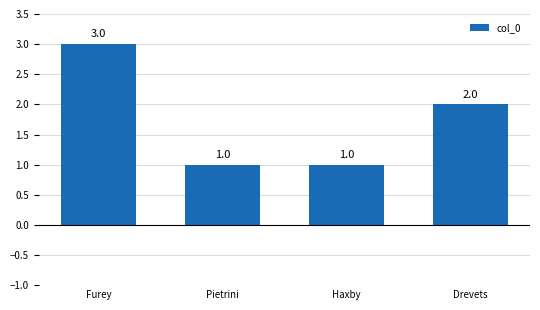

What is the smallest value displayed?

1